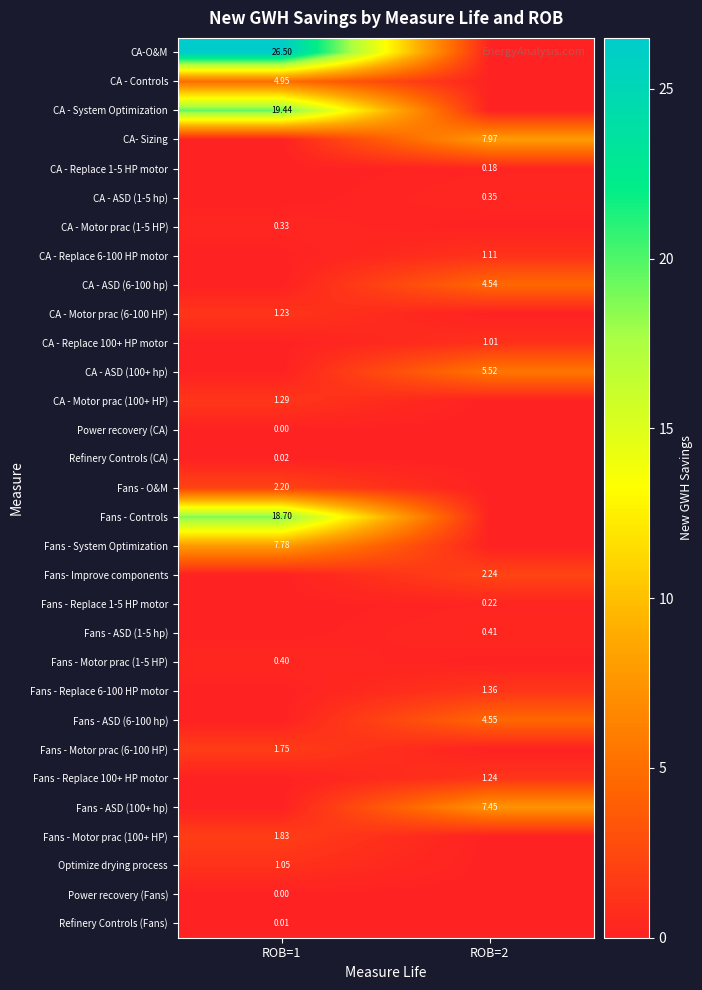

What is the total value across all series at ROB=1?

87.5